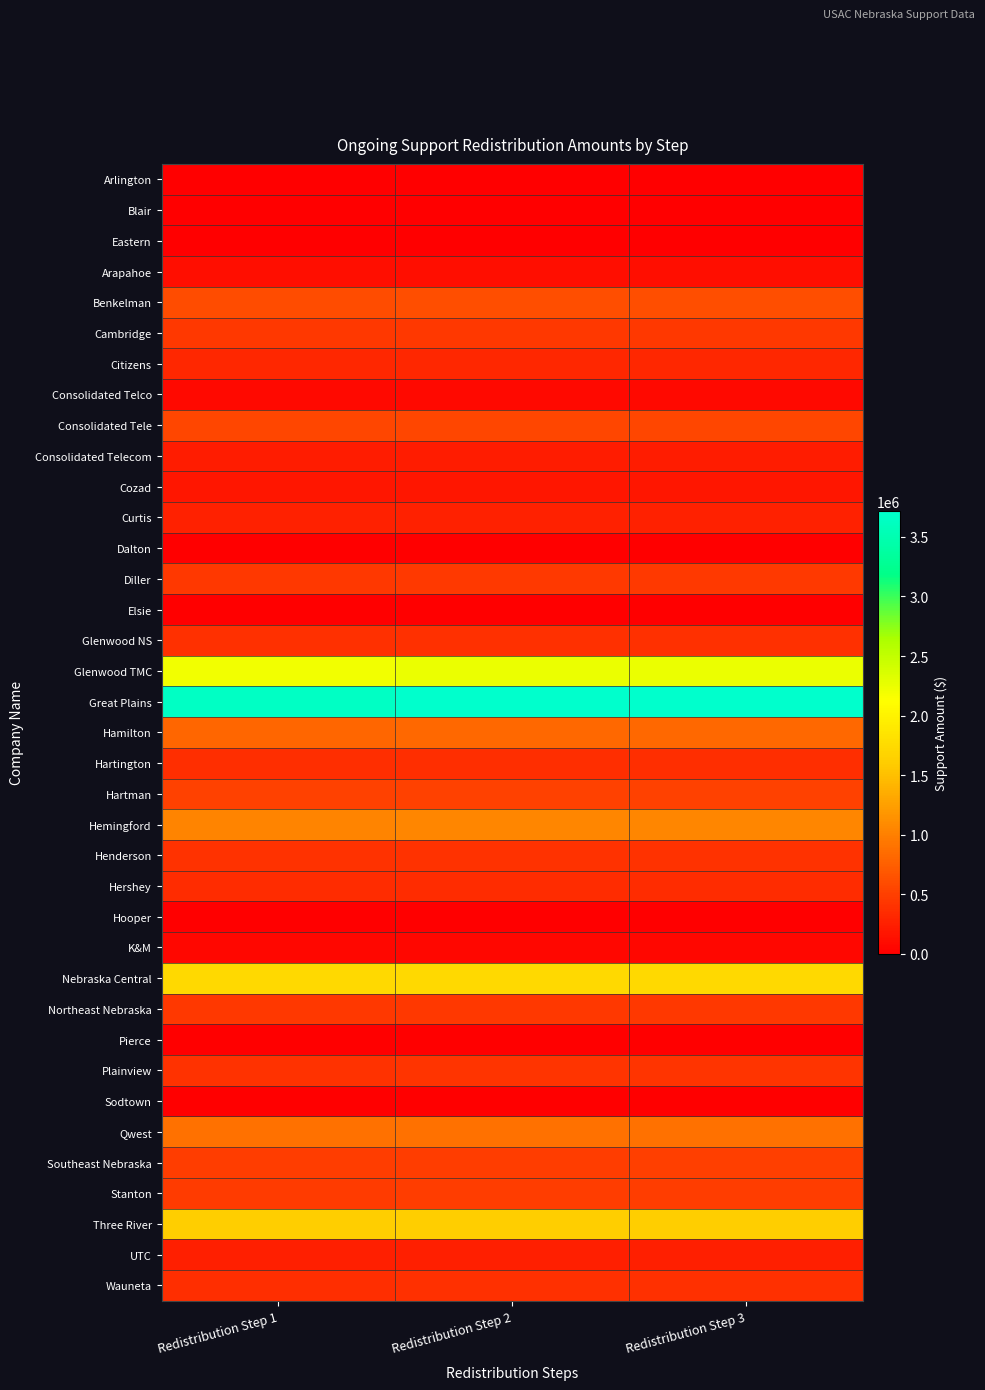

What is the spread (max minus min) of values at Redistribution Step 1?

3645884.0